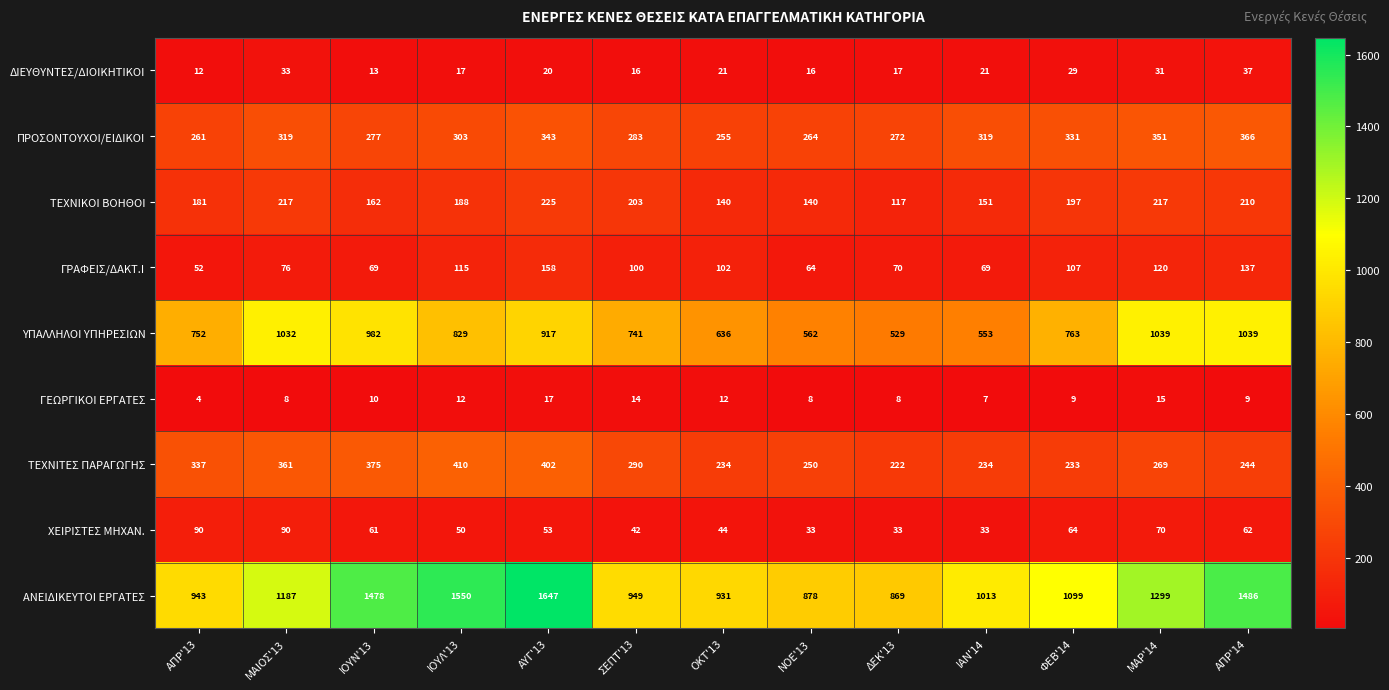

At which label does ΓΡΑΦΕΙΣ/ΔΑΚΤ.Ι first exceed 100?

ΙΟΥΛ'13